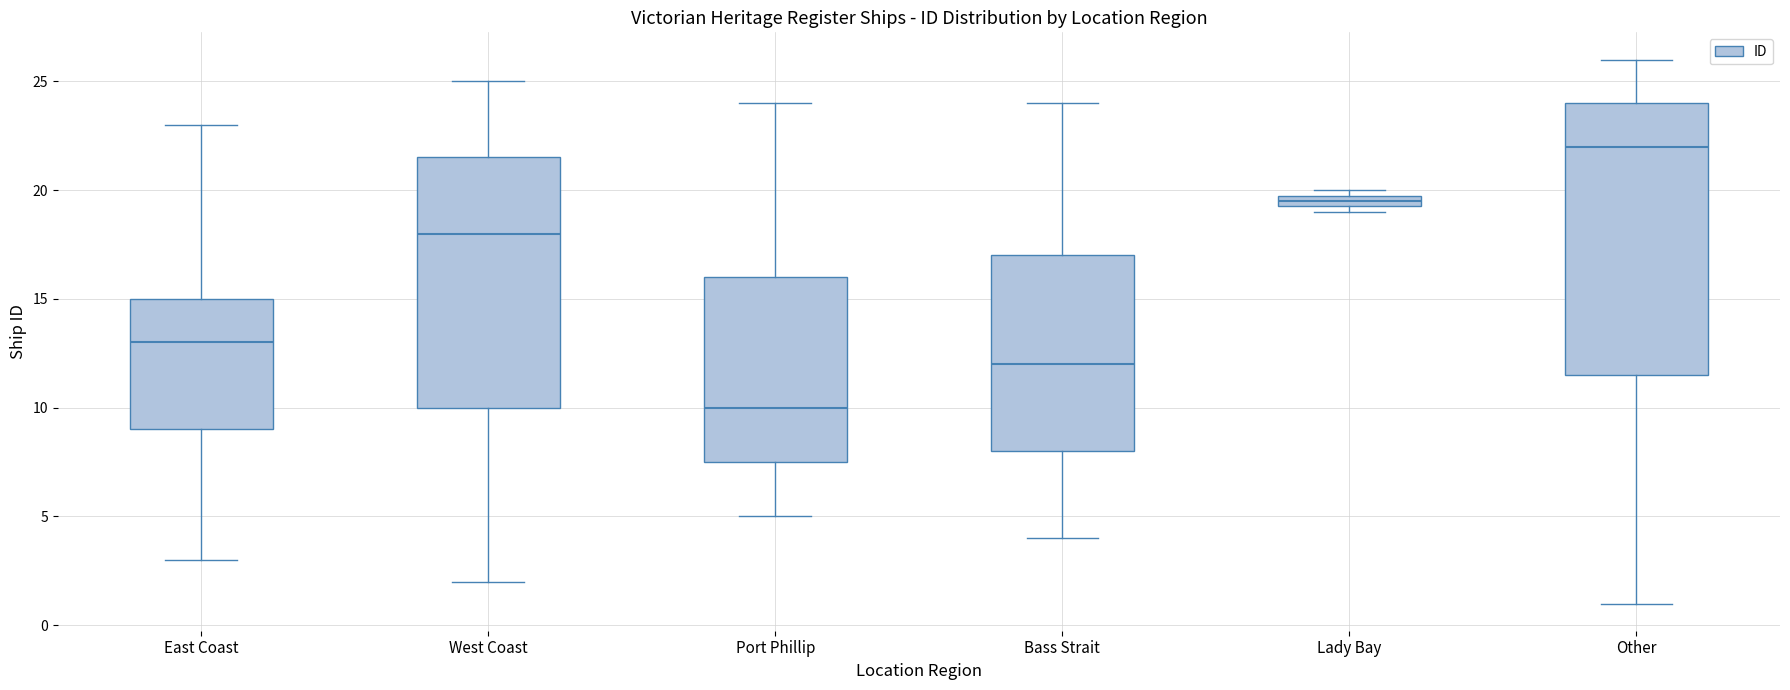

Where is the upper edge of the box for Other on the y-axis? The values are not printed on the chart, so give them approximately, as read against the axis.

24.0